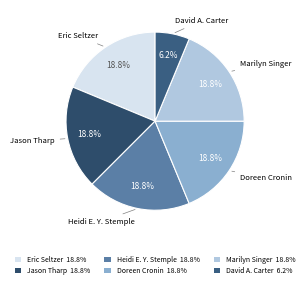

What percentage is the Eric Seltzer slice, to the nearest percent?

19%